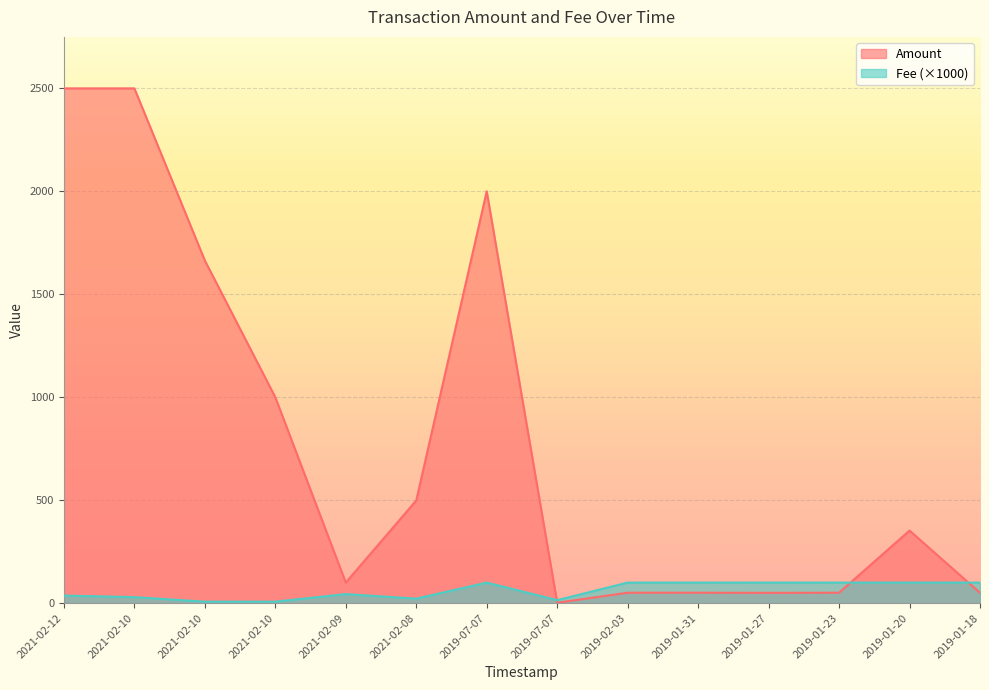

Is the value of Fee at 2021-02-08 greater than the value of Amount at 2021-02-12?

No